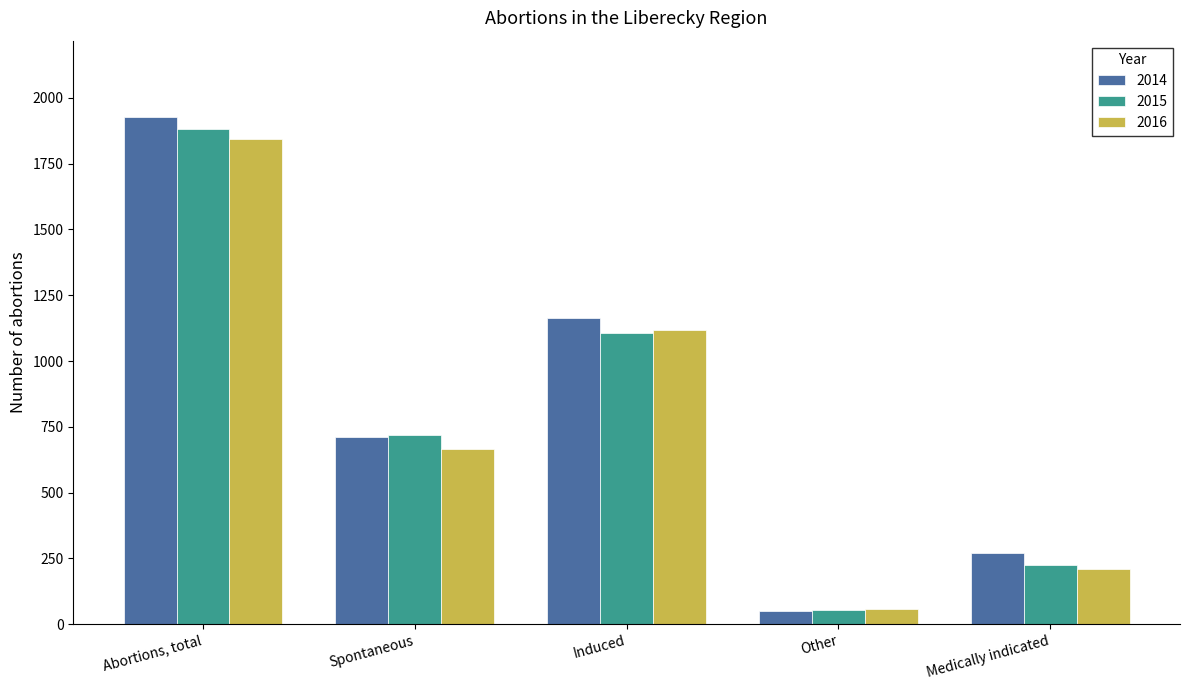

Reading left to right, list all the values displayed in this chart.

2014: 1928	712	1165	51	269
2015: 1880	720	1106	54	226
2016: 1842	665	1119	58	208